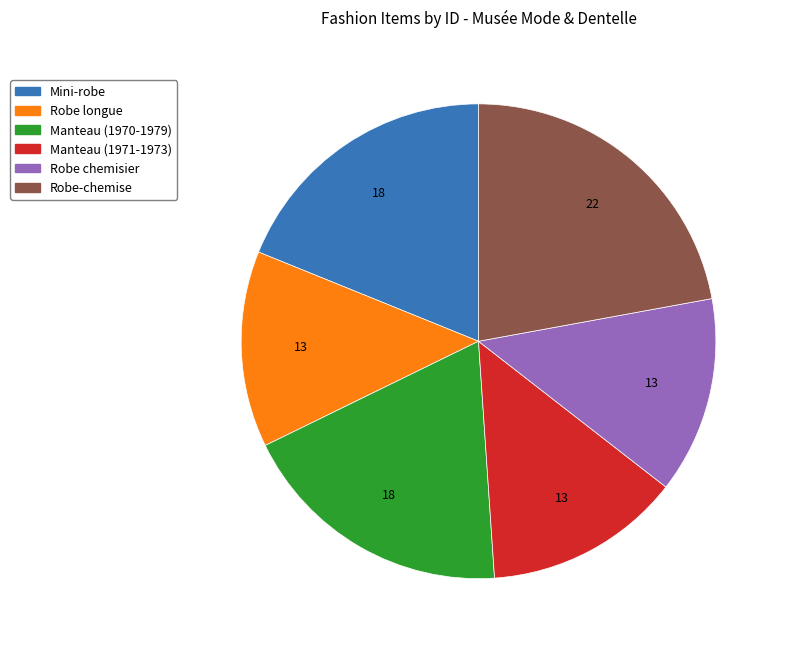

Does any single category account for the majority?

No